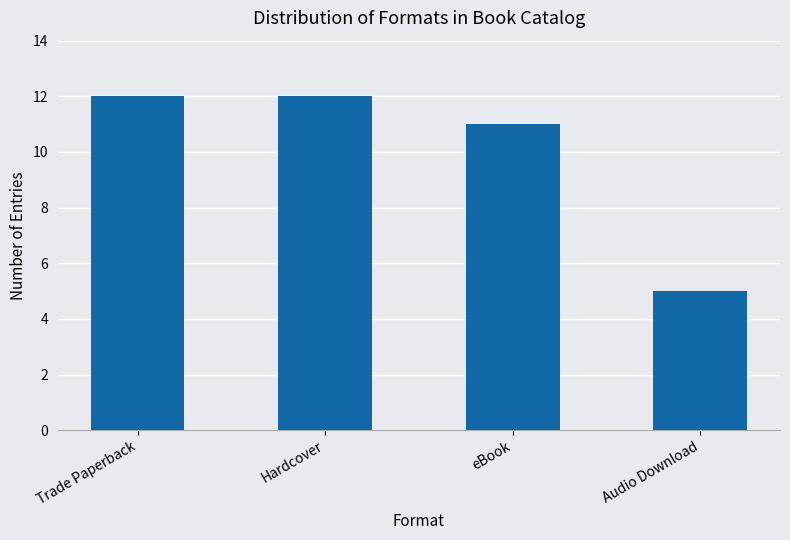

How many data points are less than 12?

2